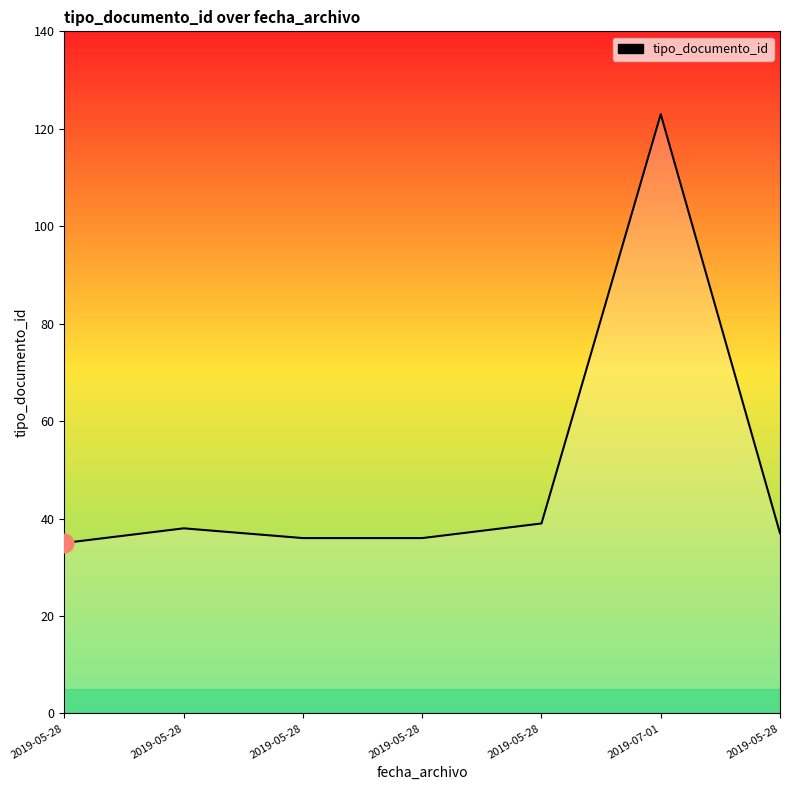

What is the change in value from 2019-05-28 to 2019-05-28?

+3